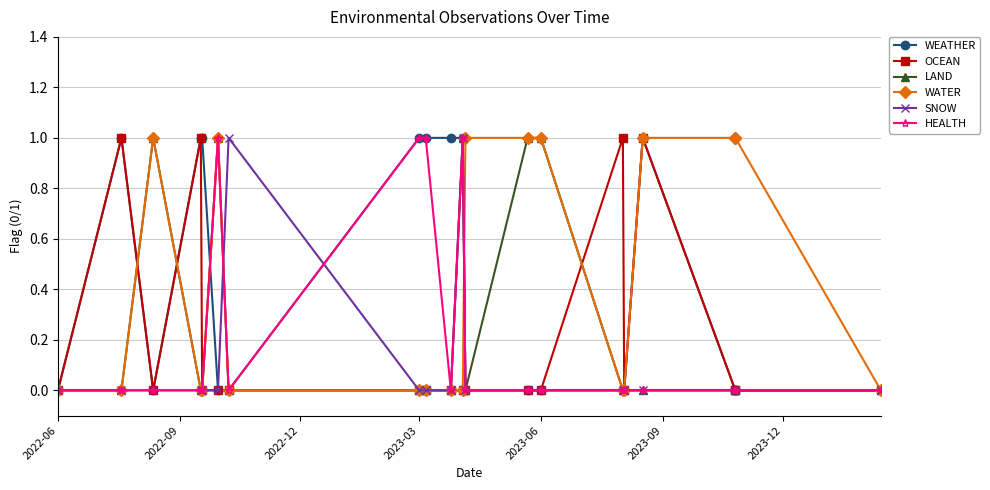

The value of OCEAN at 14 is 2. True or false?

False